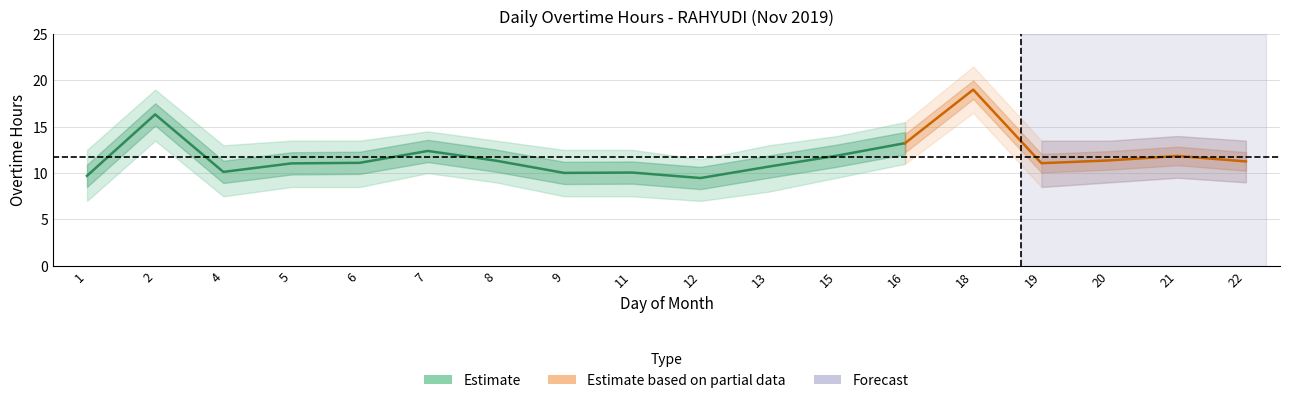

How many data points in Upper Bound are less than 13?

4